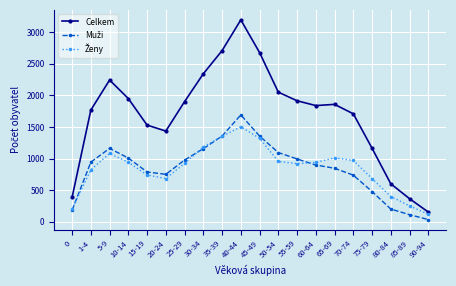

Which category has the highest value across all series?

40-44